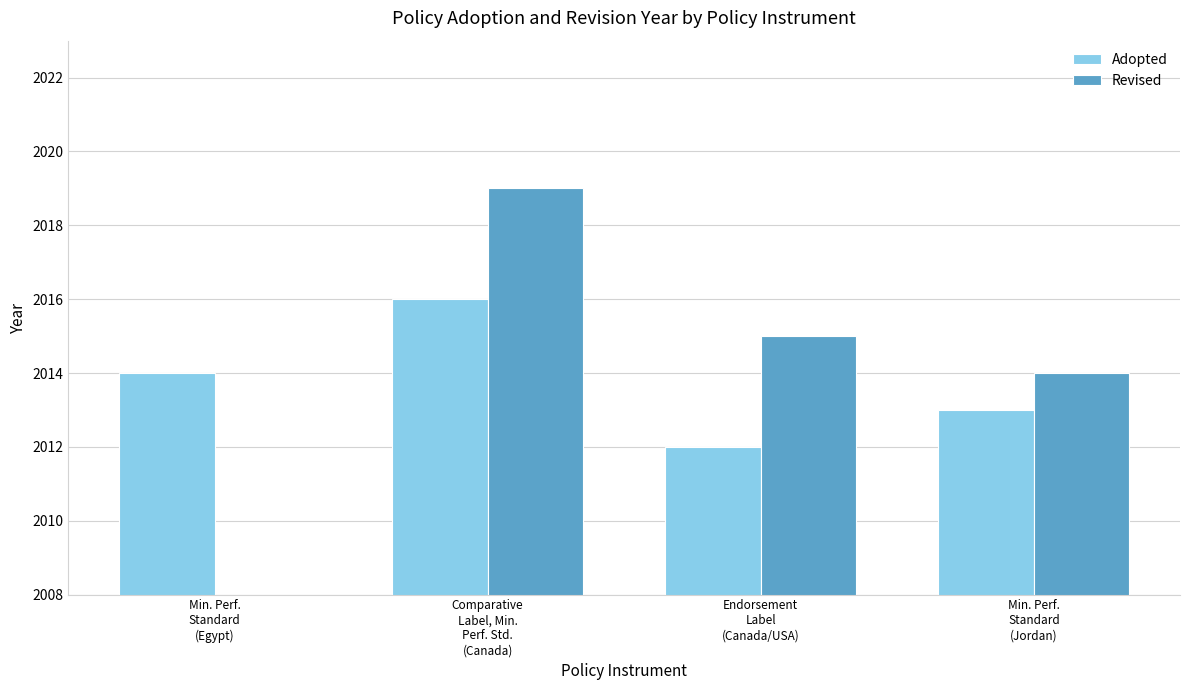

Which category has the lowest value across all series?

Endorsement
Label
(Canada/USA)